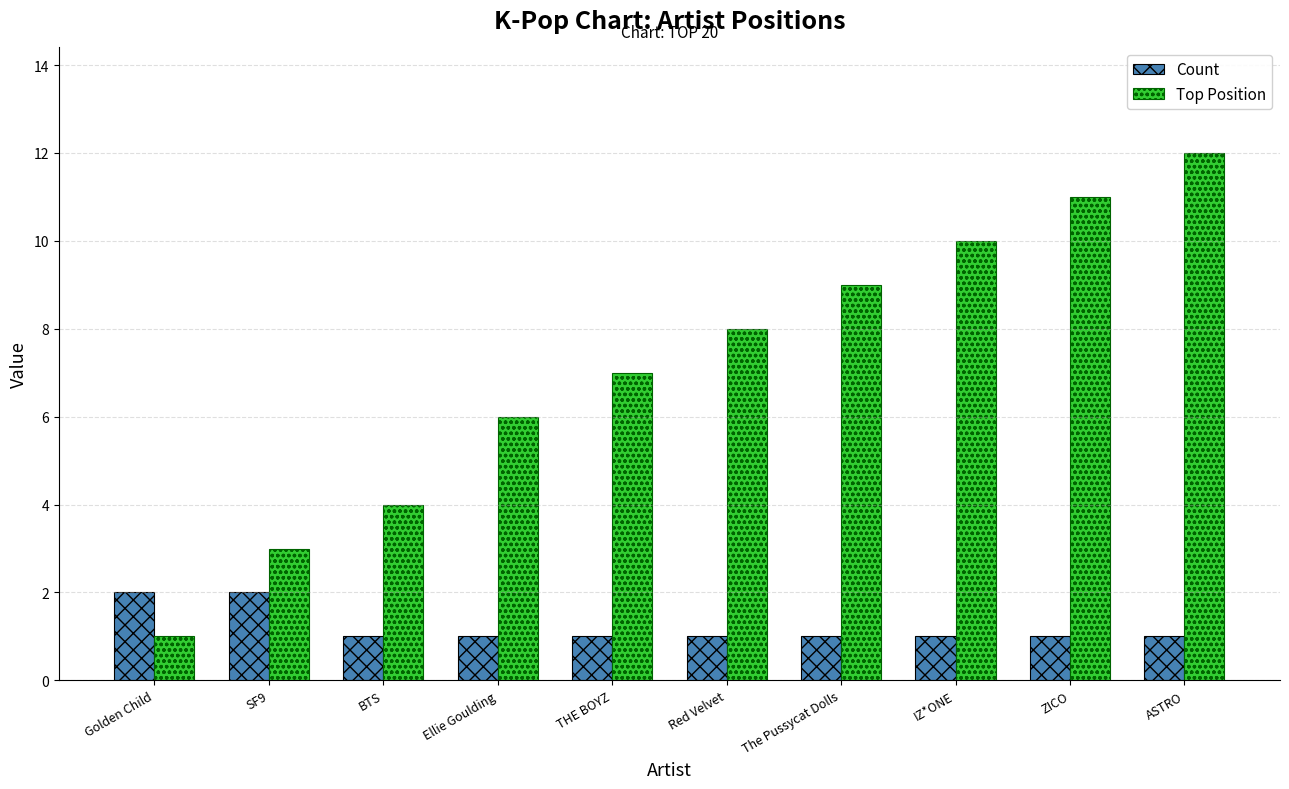

Which series has the largest total across all categories?

Top Position